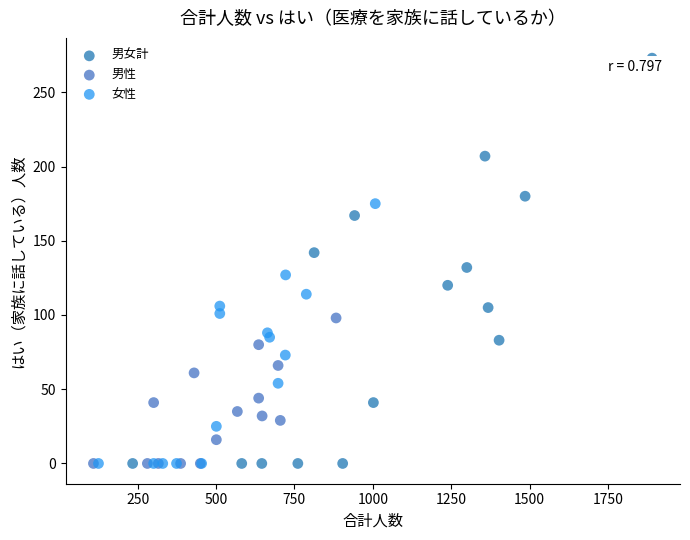

Which series has the largest Y range (max minus min)?

男女計